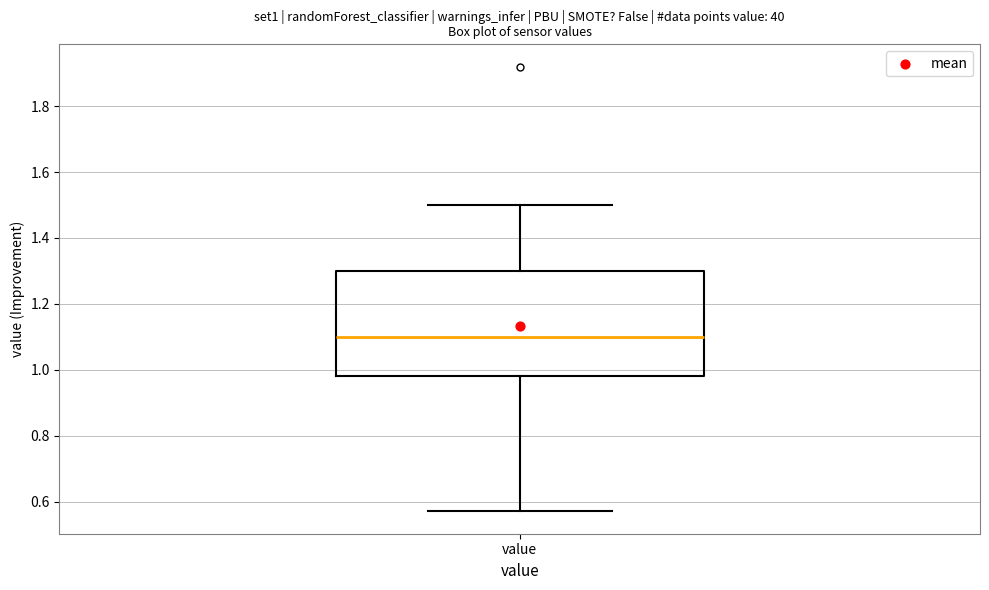

Transcribe this box plot: give where the median line is, the range the box spans, and where the two whiskers end, as read against the y-axis. The values are not printed on the chart, so give them approximately, as read against the axis.

median 1.10, box 0.98 to 1.30, whiskers 0.58 to 1.50